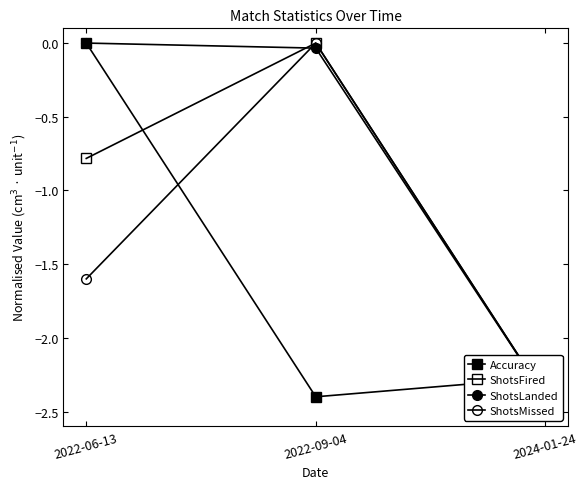

Is it true that ShotsLanded equals -0.9 at 2022-06-13?

False